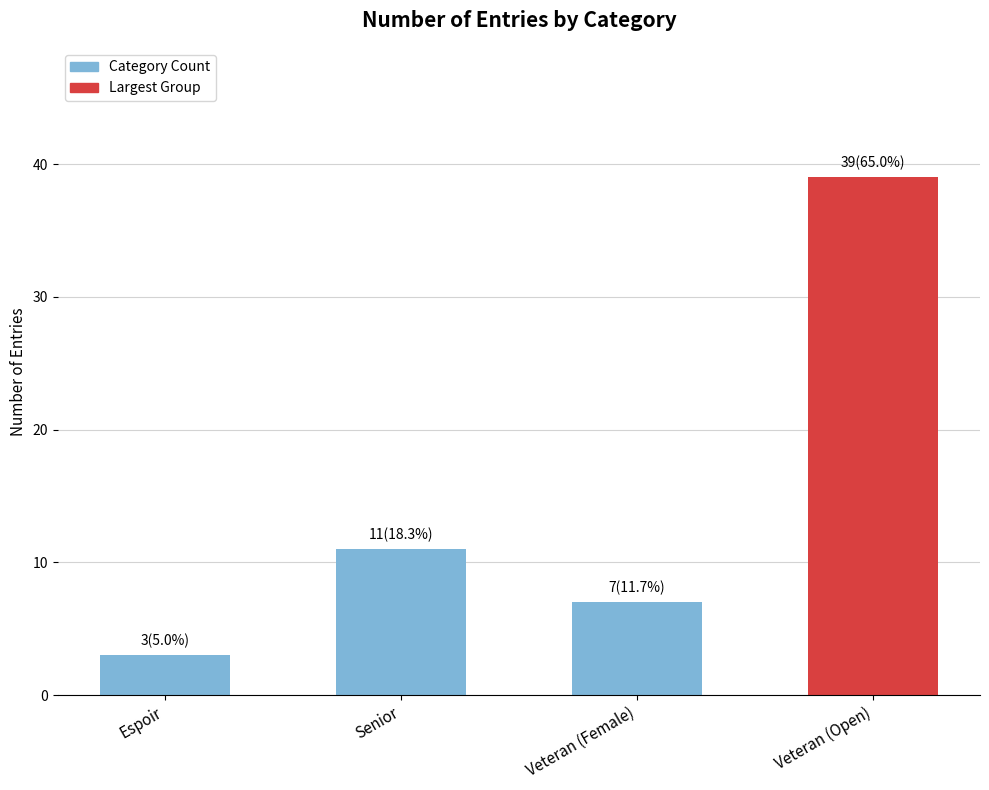

The chart shows a value of 39 at Veteran (Open). True or false?

True